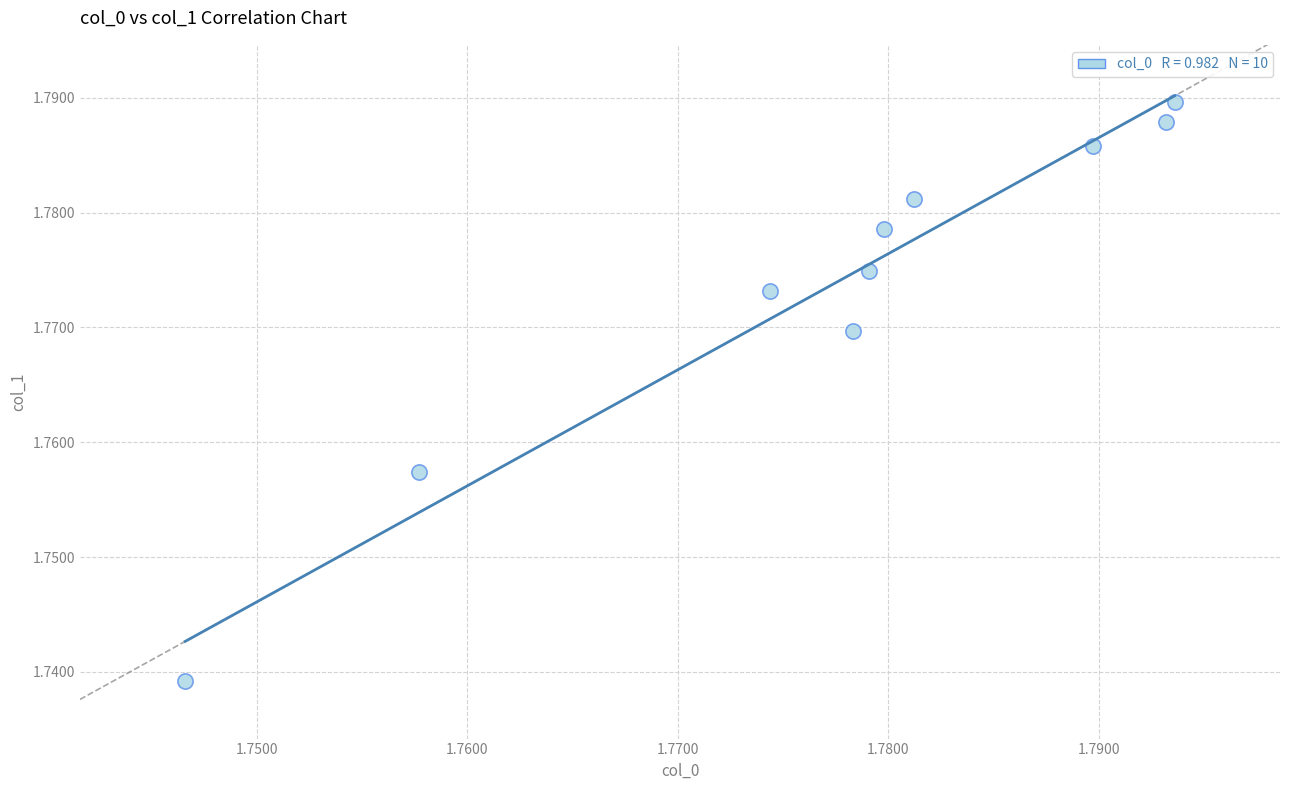

Count the number of points in this scatter plot.

10